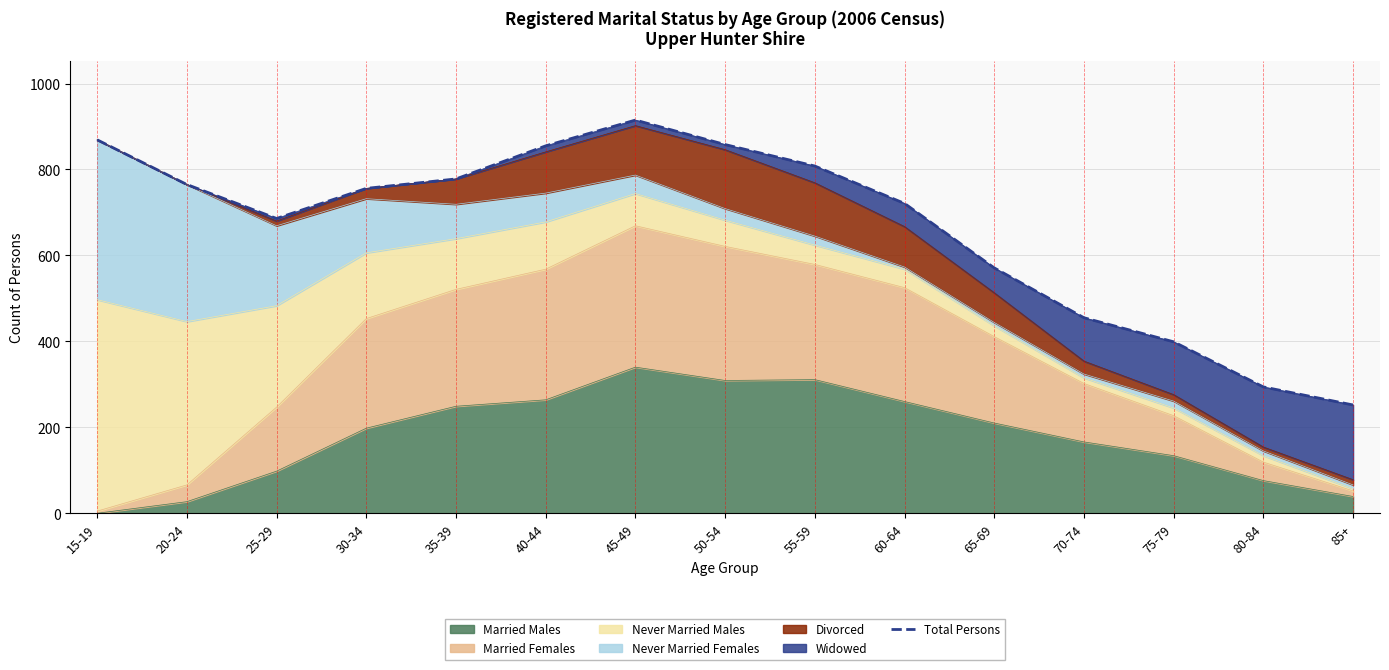

What is the value of the 6th point from the left?

855